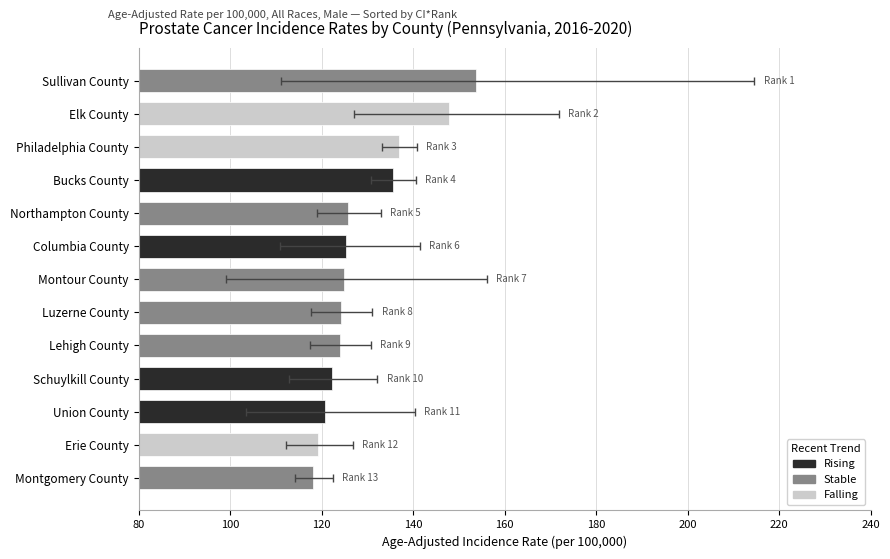

What is the maximum value shown in the chart?

153.7